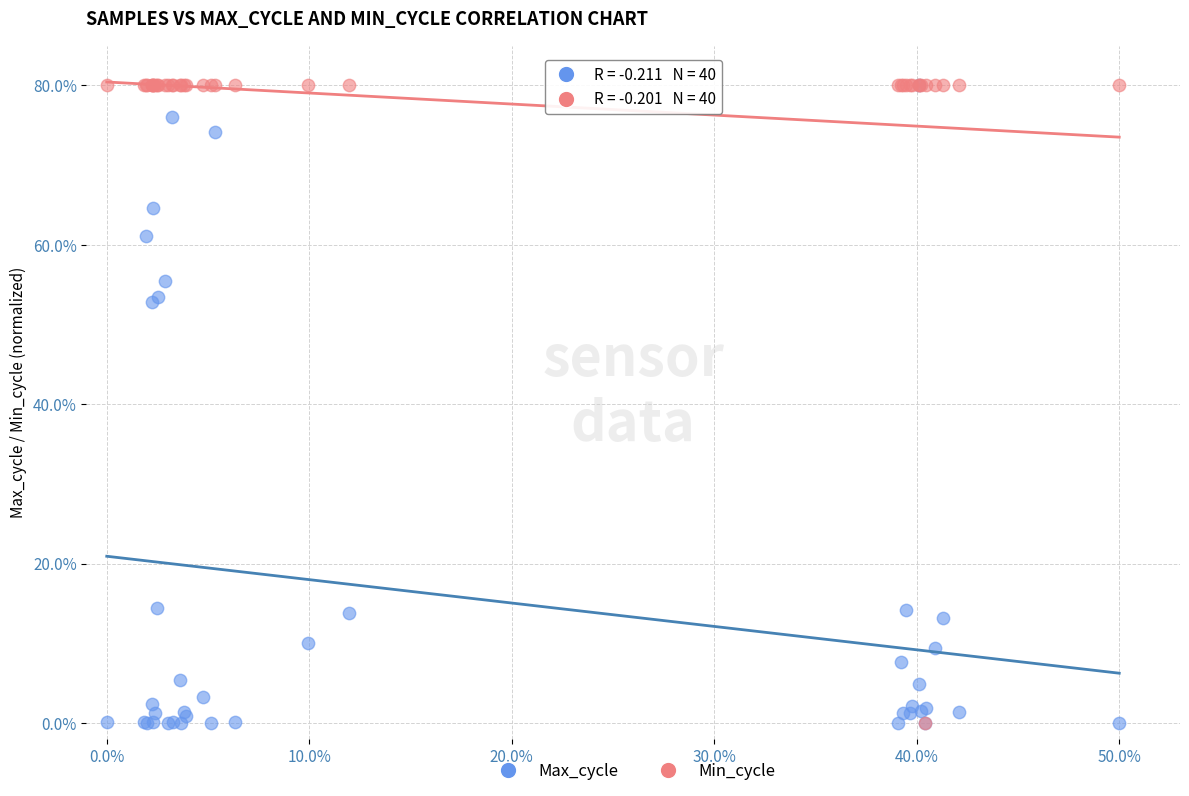

What are all the series names shown in the legend?

Max_cycle, Min_cycle